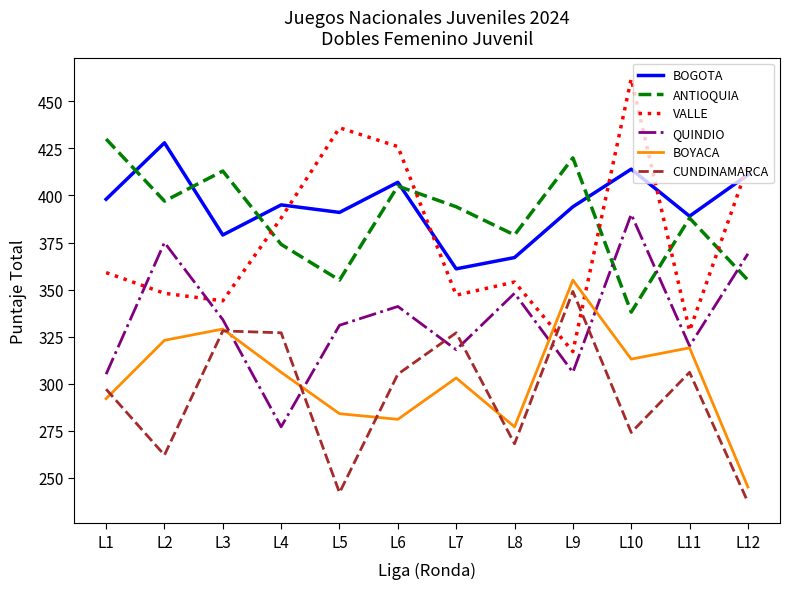

Reading left to right, what are all the values shown in this chart?

BOGOTA: 398	428	379	395	391	407	361	367	394	414	389	411
ANTIOQUIA: 430	397	413	374	355	405	394	379	420	338	388	355
VALLE: 359	348	344	388	436	426	347	354	317	462	328	416
QUINDIO: 305	375	334	277	331	341	318	348	306	390	320	369
BOYACA: 292	323	329	306	284	281	303	277	355	313	319	245
CUNDINAMARCA: 297	262	328	327	242	305	327	268	349	274	306	237